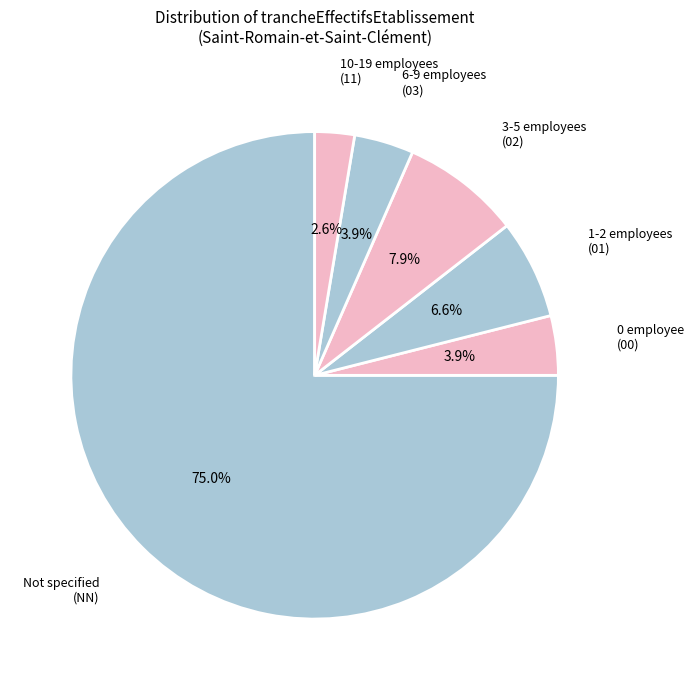

How many segments does this pie chart have?

6